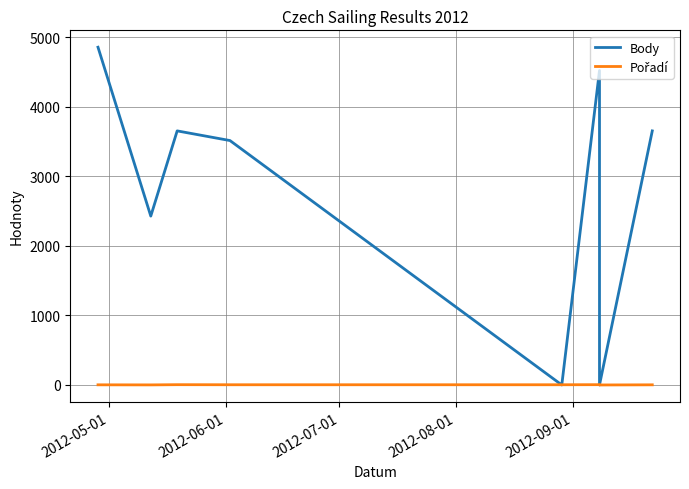

Which series changed the most between 2012-06-01 and 2012-07-01?

Body